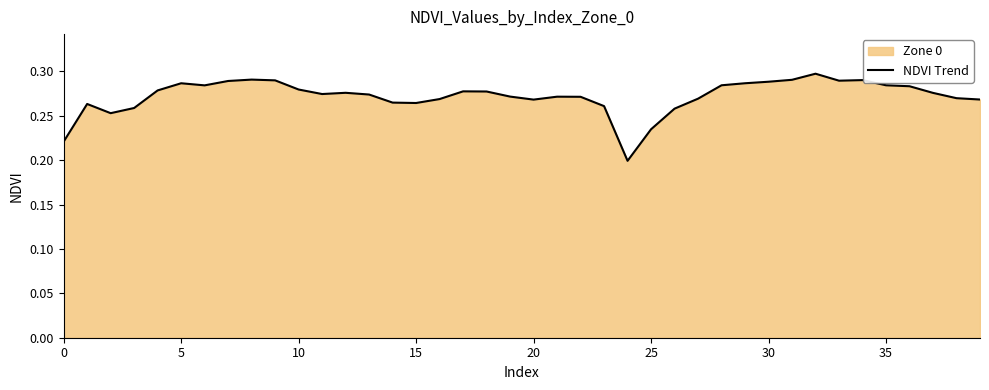

At which category does the chart reach its minimum across all series?

24